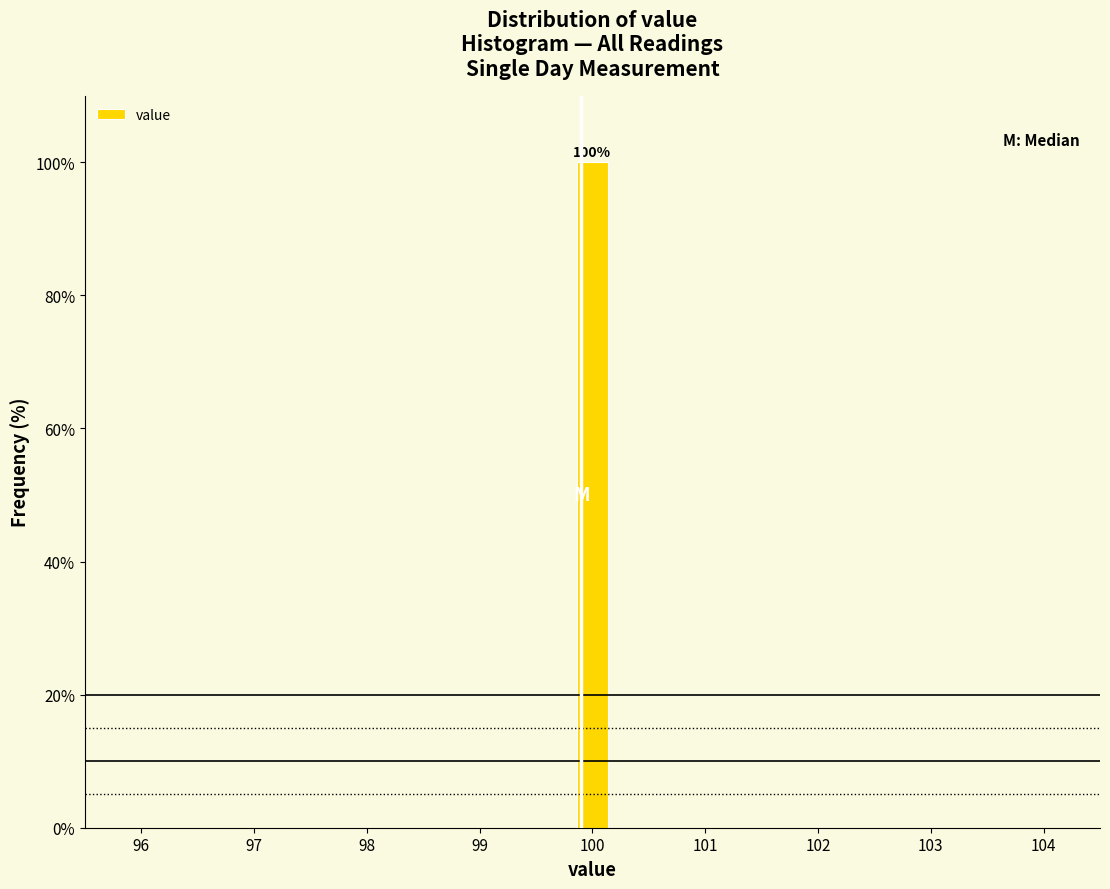

Around what value on the x-axis is the tallest bar? Give the approximate position of its centre, as read against the axis.

100.0